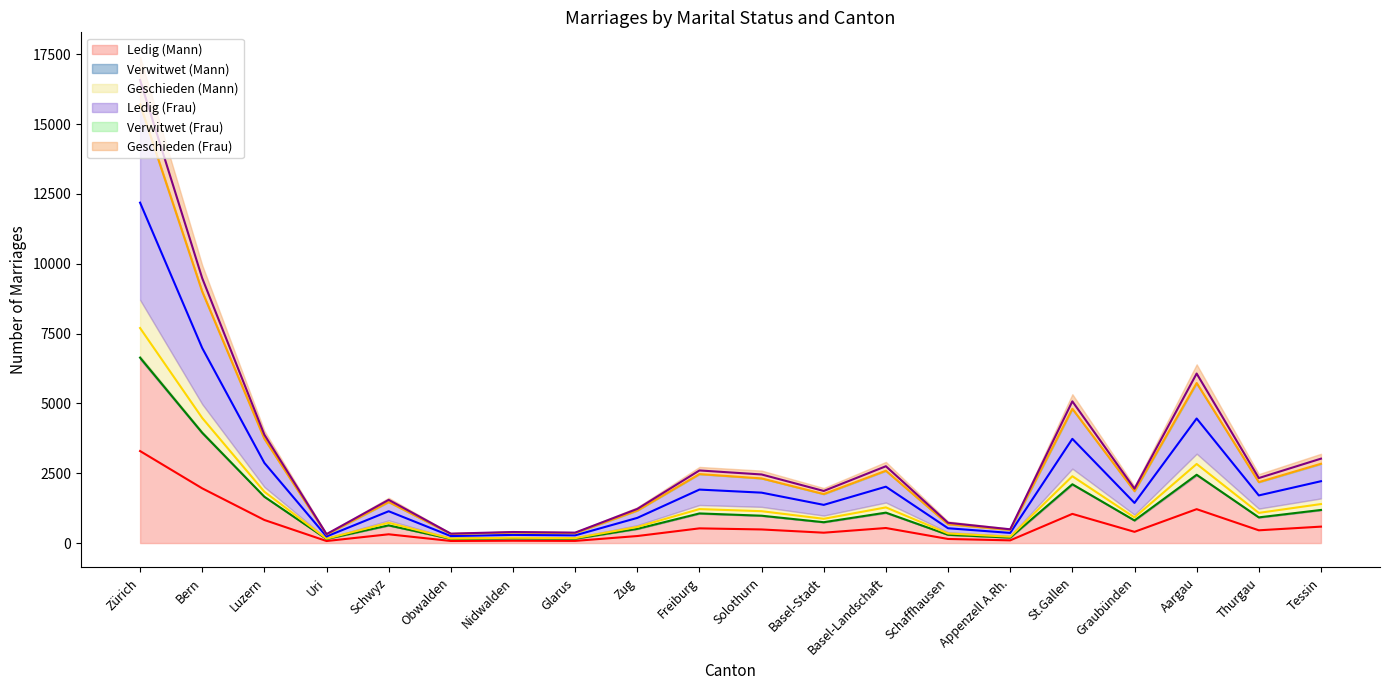

True or false: Ledig (Frau) and Geschieden (Frau) cross at least once.

False